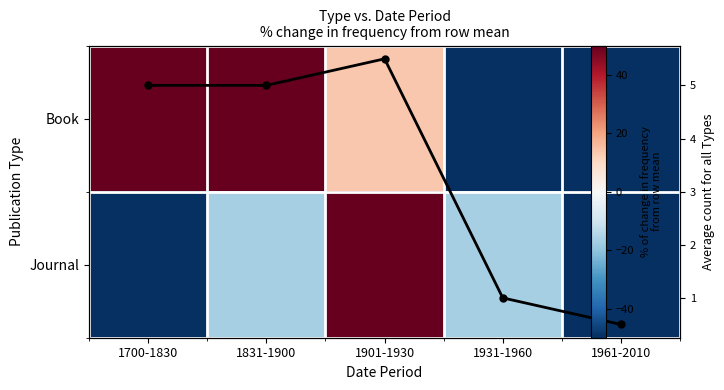

True or false: Avg count has a value of 1.6 at 1901-1930.

False